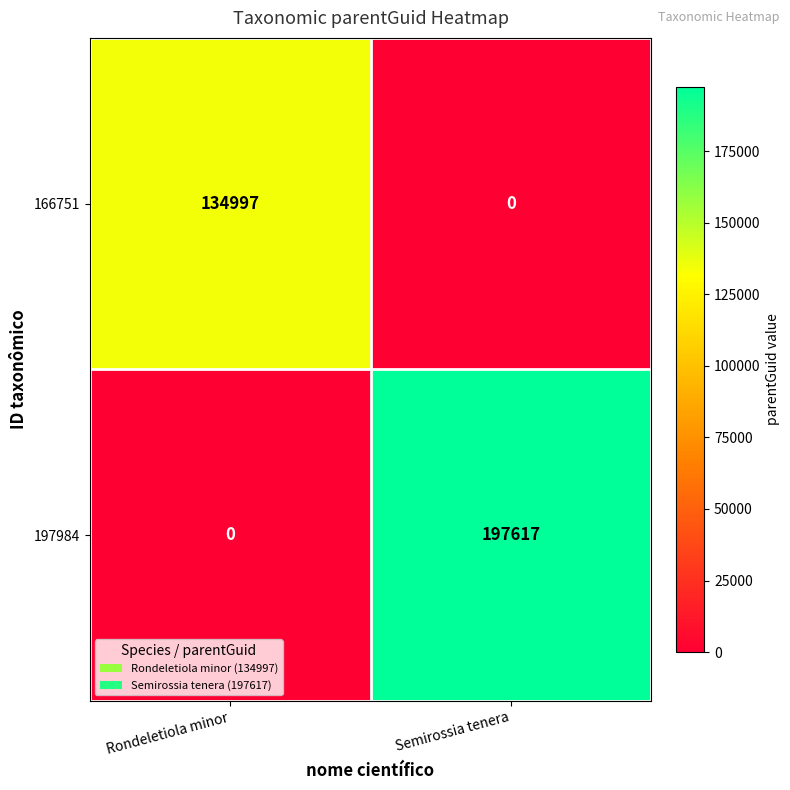

What is the sum of all 197984 values?

197617